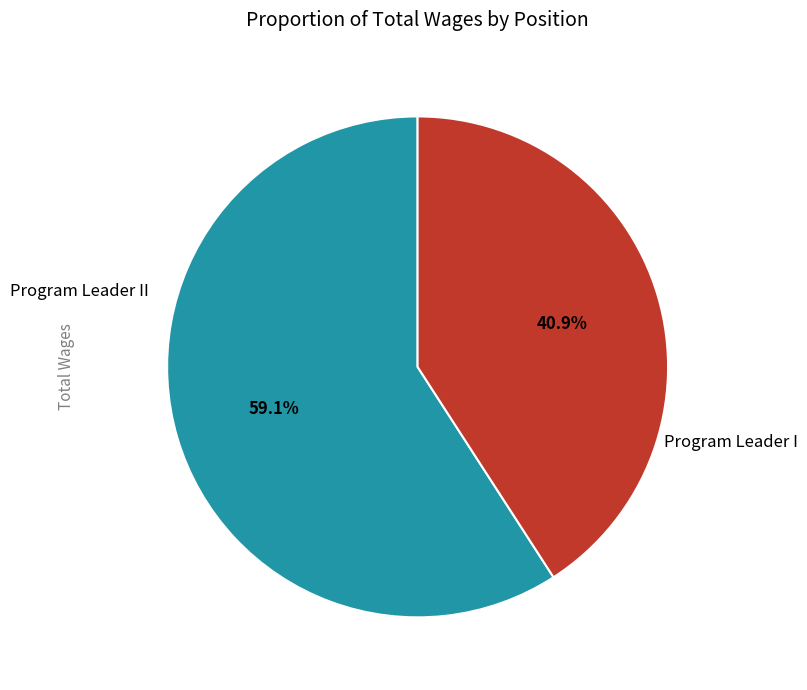

Does any single category account for the majority?

Yes